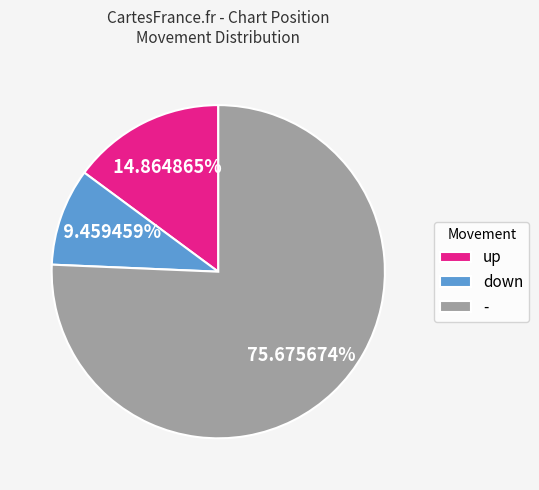

Between down and -, which is larger?

-